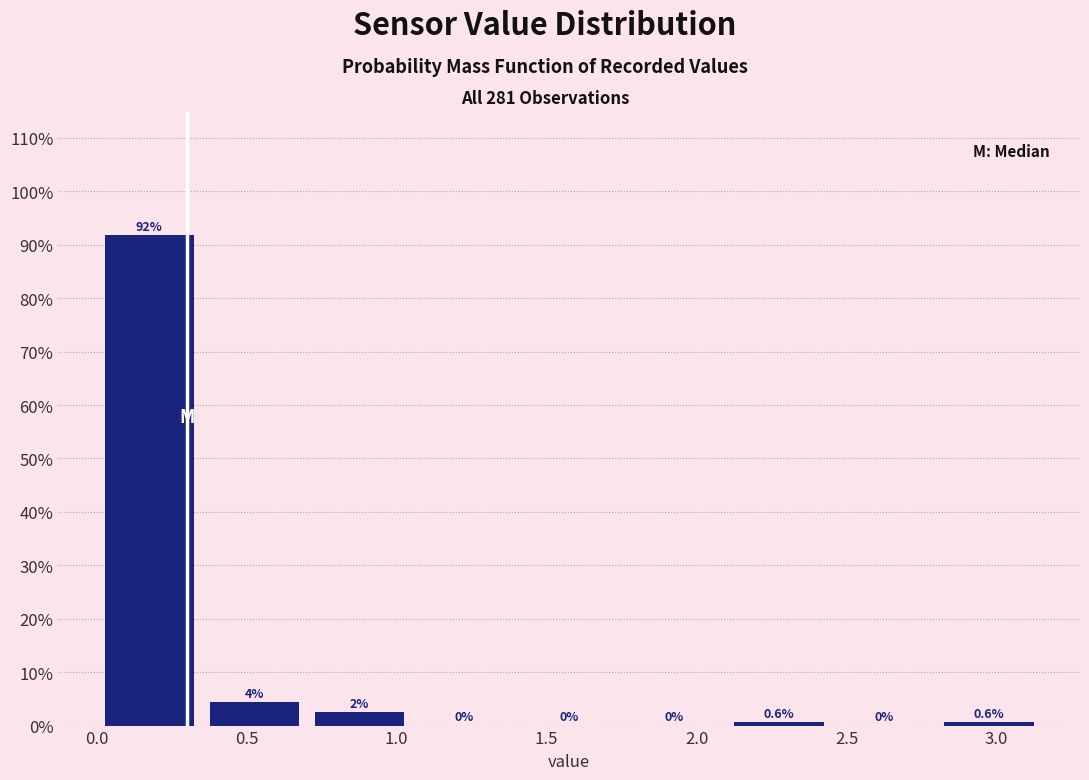

Over which range of the x-axis is the bar tallest?

0.00 to 0.35